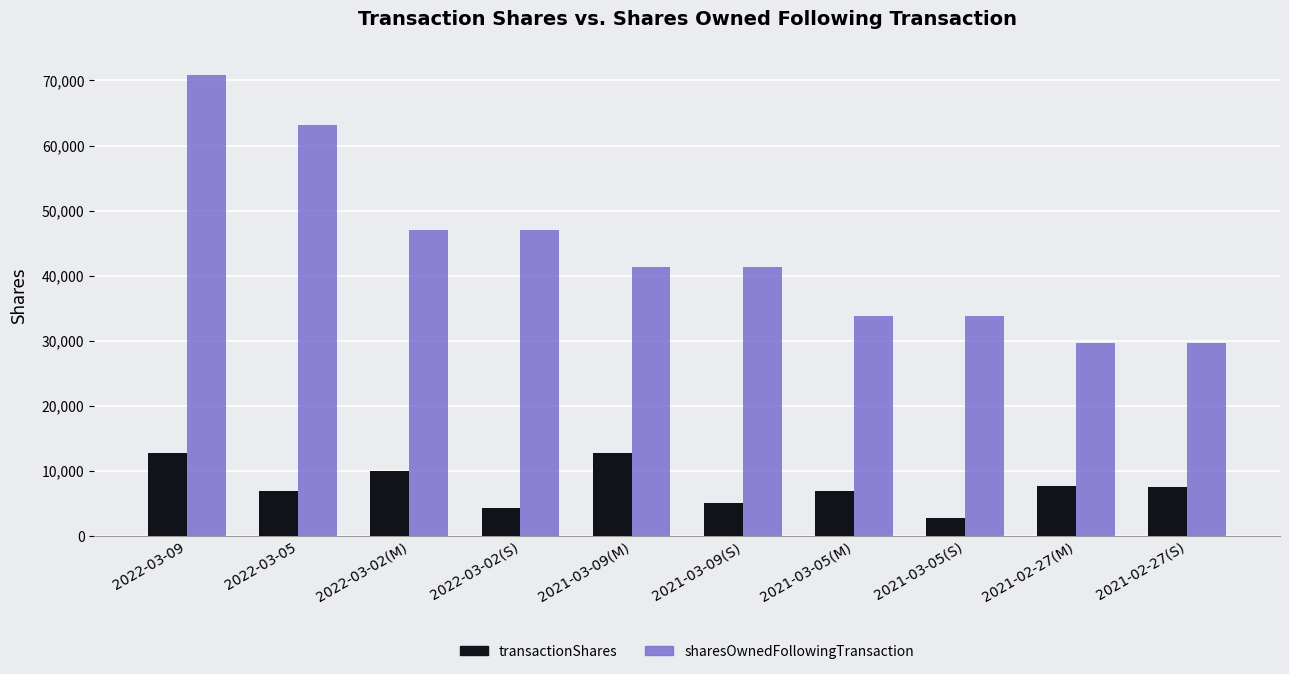

Which series has the largest range (max minus min)?

sharesOwnedFollowingTransaction